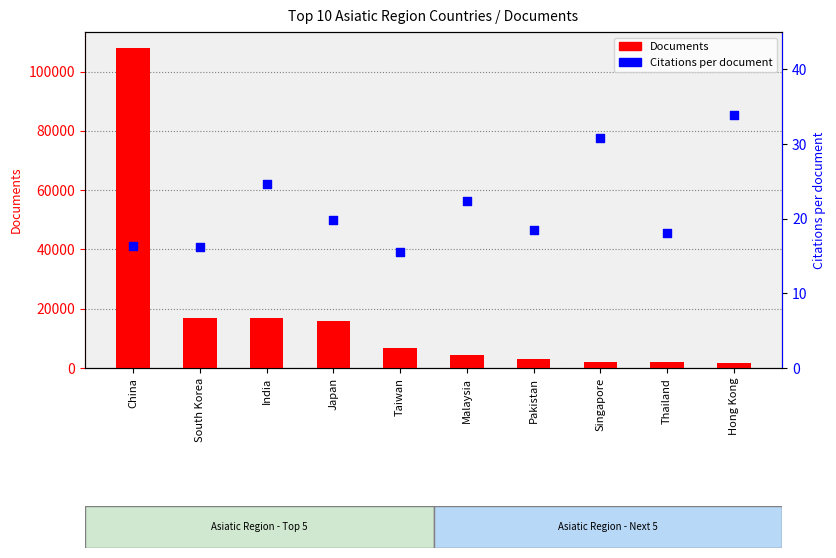

At which category is the sum across all series the highest?

China